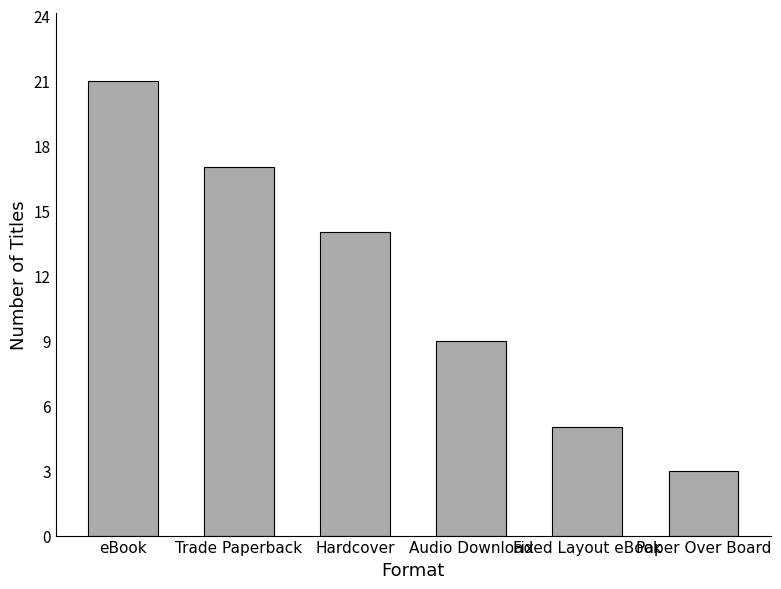

List the labels in order of value, smallest first.

Paper Over Board, Fixed Layout eBook, Audio Download, Hardcover, Trade Paperback, eBook